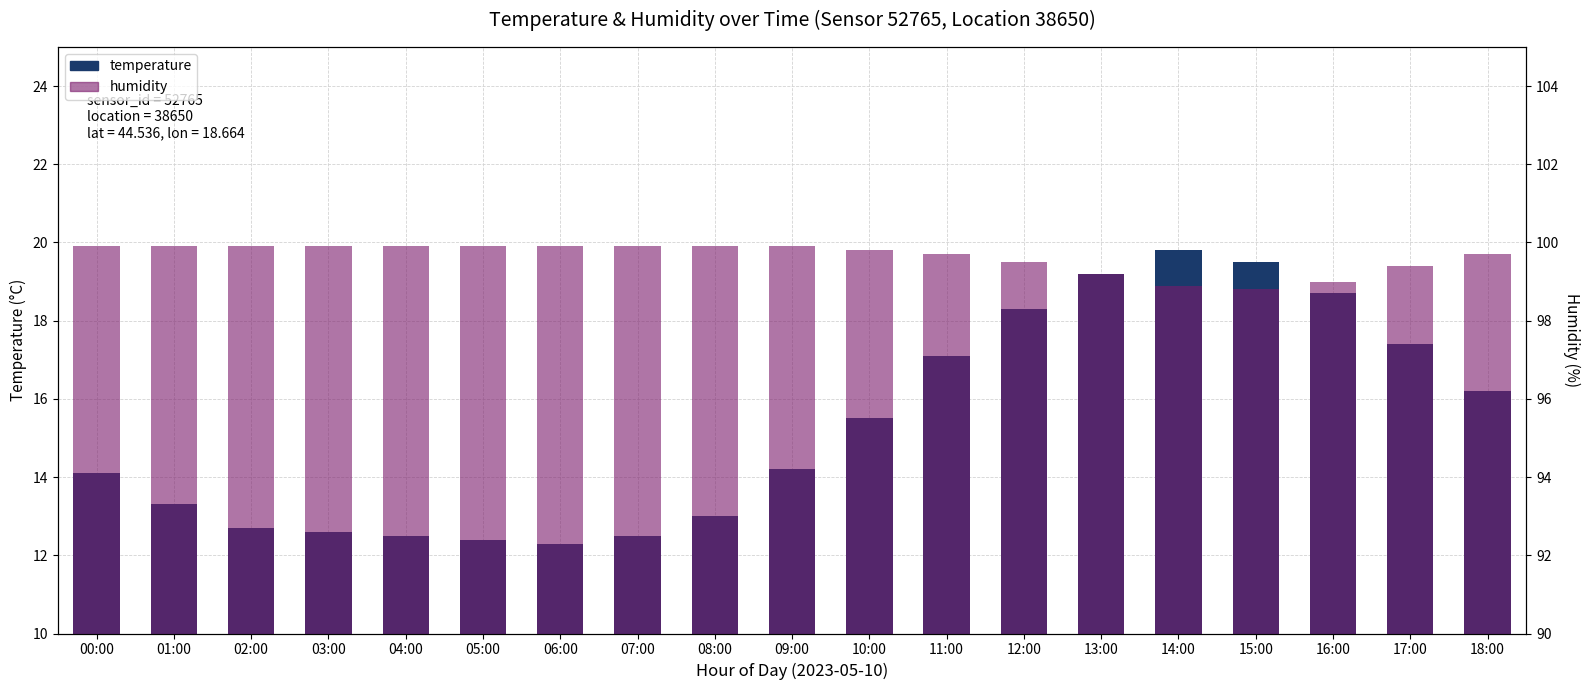

The temperature series shows 13.0 at 13:00. True or false?

False